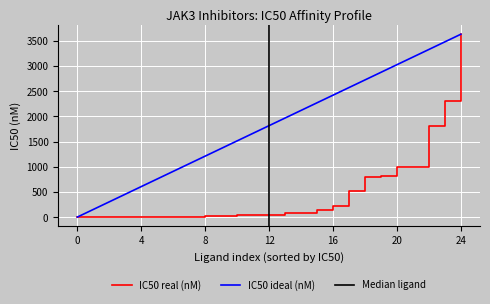

True or false: IC50 ideal (nM) has a value of 1.1 at 0.

True